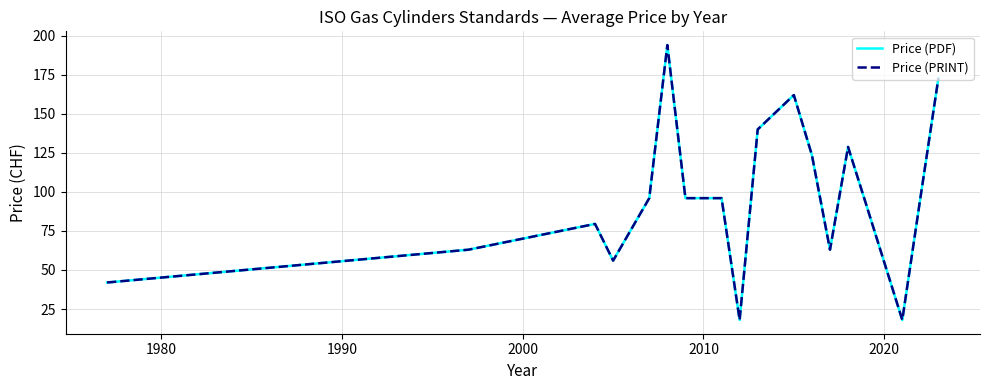

Reading right to left, list all the values displayed in this chart.

Price (PDF): 173.0	96.0	18.0	55.0	92.0	128.8	63.0	123.5	162.0	140.0	18.0	96.0	96.0	194.0	96.0	56.0	79.5	63.0	42.0
Price (PRINT): 173.0	96.0	18.0	55.0	92.0	128.8	63.0	123.5	162.0	140.0	18.0	96.0	96.0	194.0	96.0	56.0	79.5	63.0	42.0